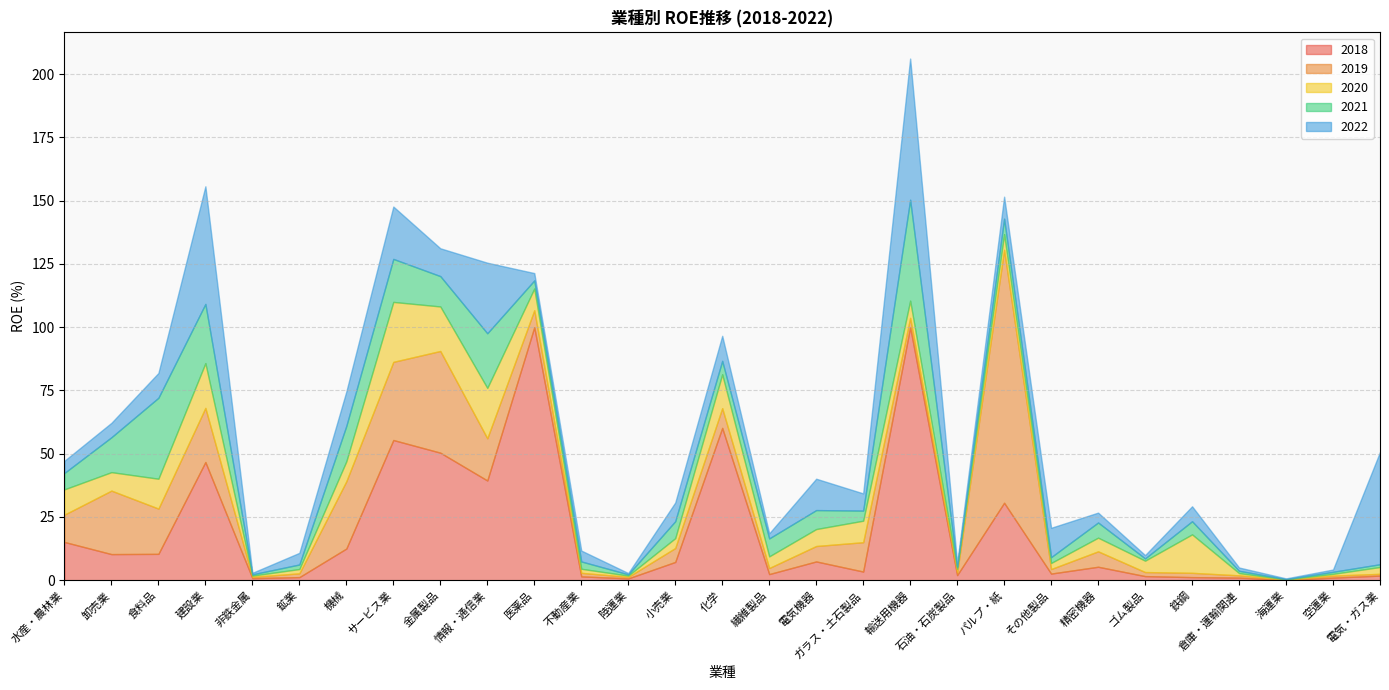

True or false: 2018 has a value of 18.5 at 卸売業.

False